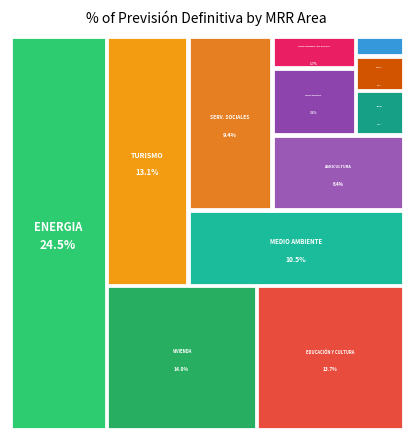

What is the ratio of the value at MRR TRANSPORTES to the value at MRR SALUD?

5.9